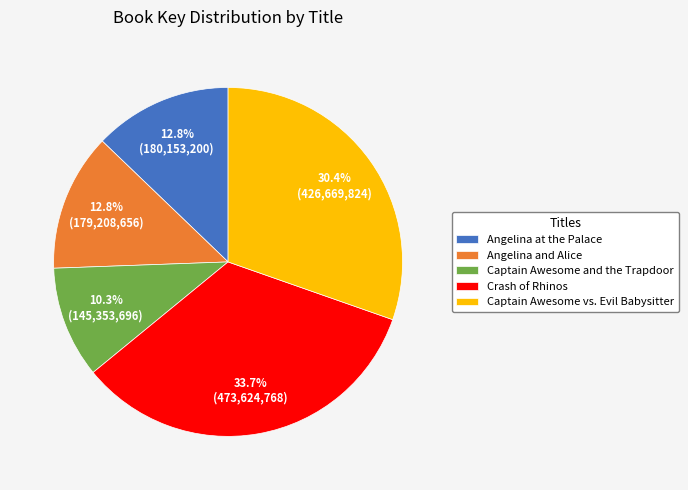

Approximately how many times larger is the value at Captain Awesome vs. Evil Babysitter compared to Crash of Rhinos?

0.9